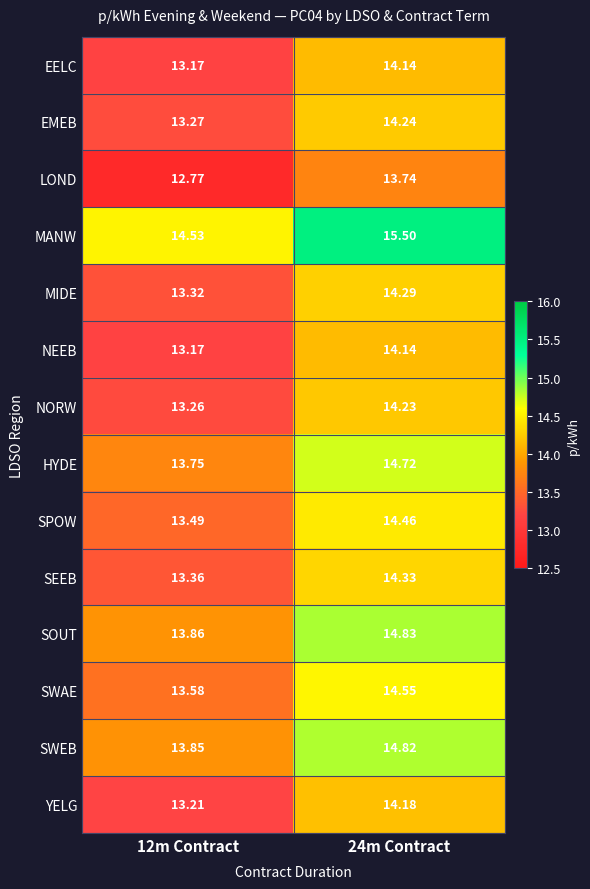

Is the value of YELG at 24m Contract greater than the value of SWEB at 24m Contract?

No